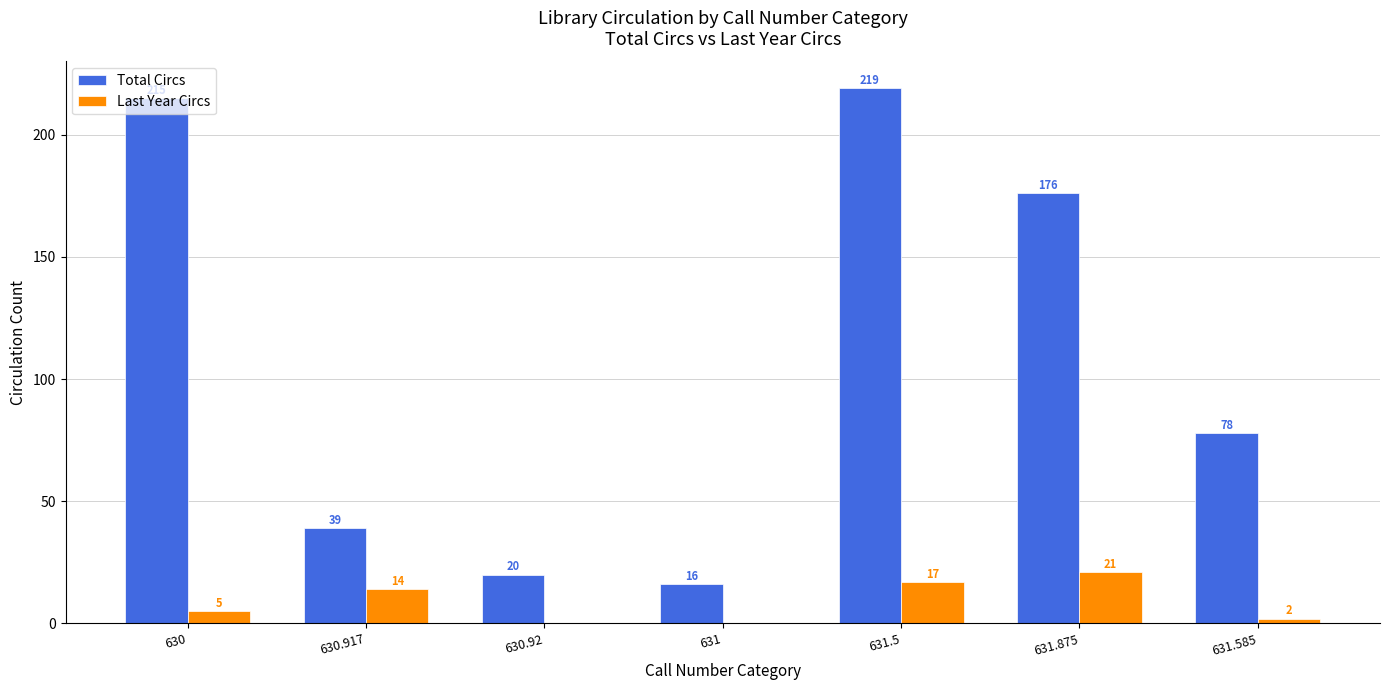

Which series has the largest total across all categories?

Total Circs